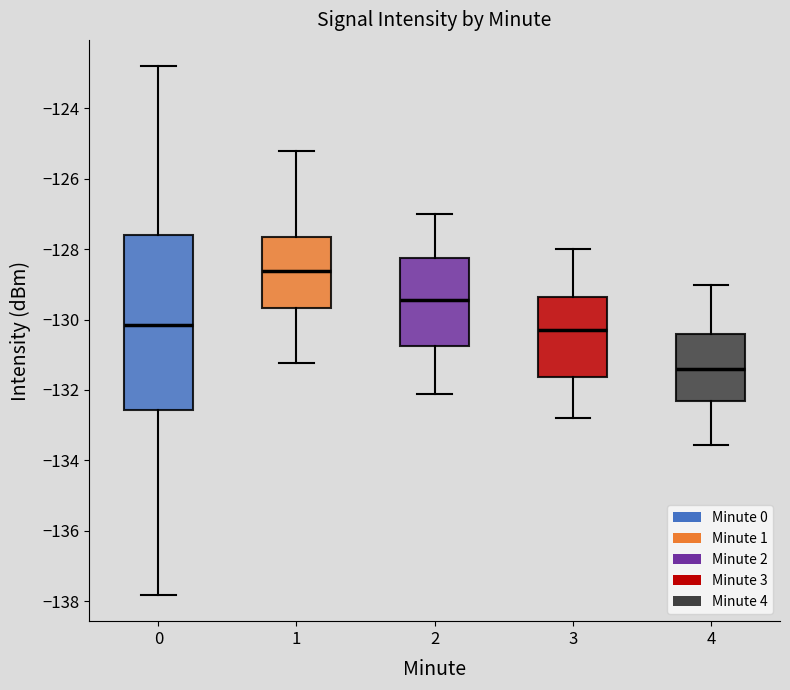

Reading left to right, transcribe this box plot: for each box, give where its median line is, the range the box spans, and where its two whiskers end, as read against the y-axis. The values are not printed on the chart, so give them approximately, as read against the axis.

0: median -130.2, box -132.6 to -127.6, whiskers -137.8 to -122.8
1: median -128.6, box -129.6 to -127.6, whiskers -131.2 to -125.2
2: median -129.4, box -130.8 to -128.2, whiskers -132.2 to -127.0
3: median -130.2, box -131.6 to -129.4, whiskers -132.8 to -128.0
4: median -131.4, box -132.4 to -130.4, whiskers -133.6 to -129.0